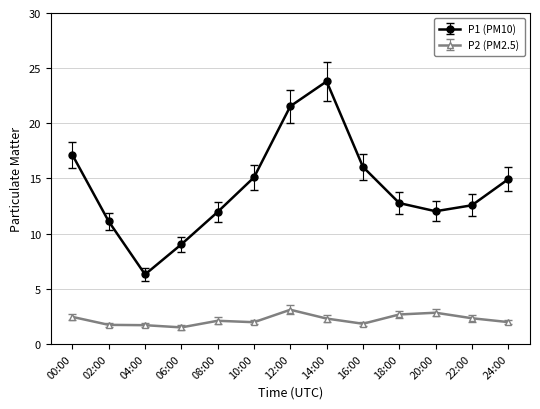

What is the spread (max minus min) of values at 22:00?

10.2